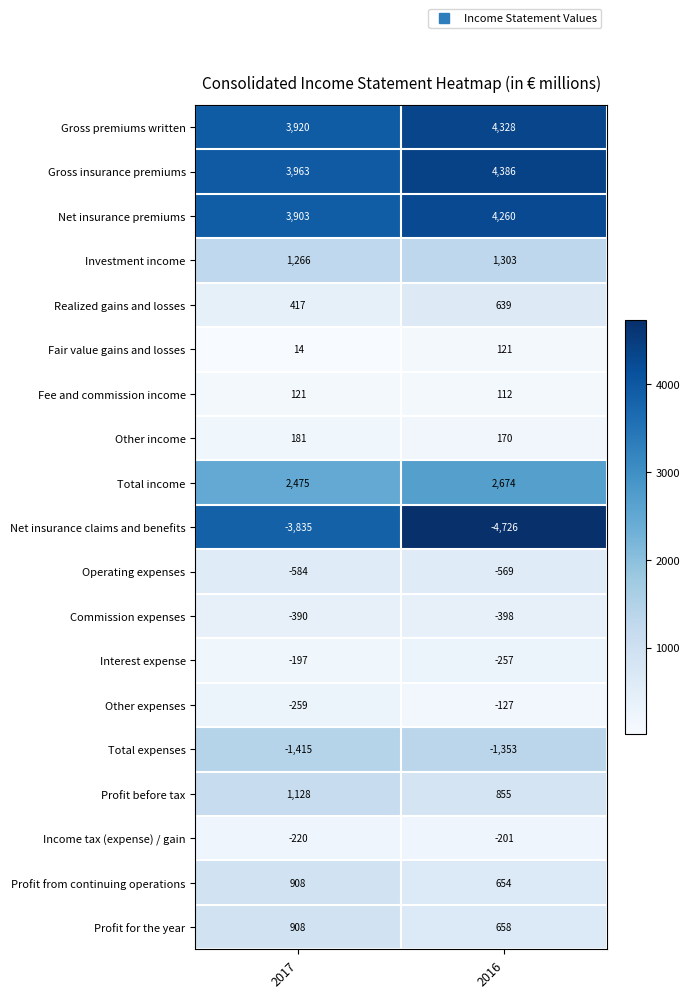

At which label does Commission expenses reach its peak?

2017